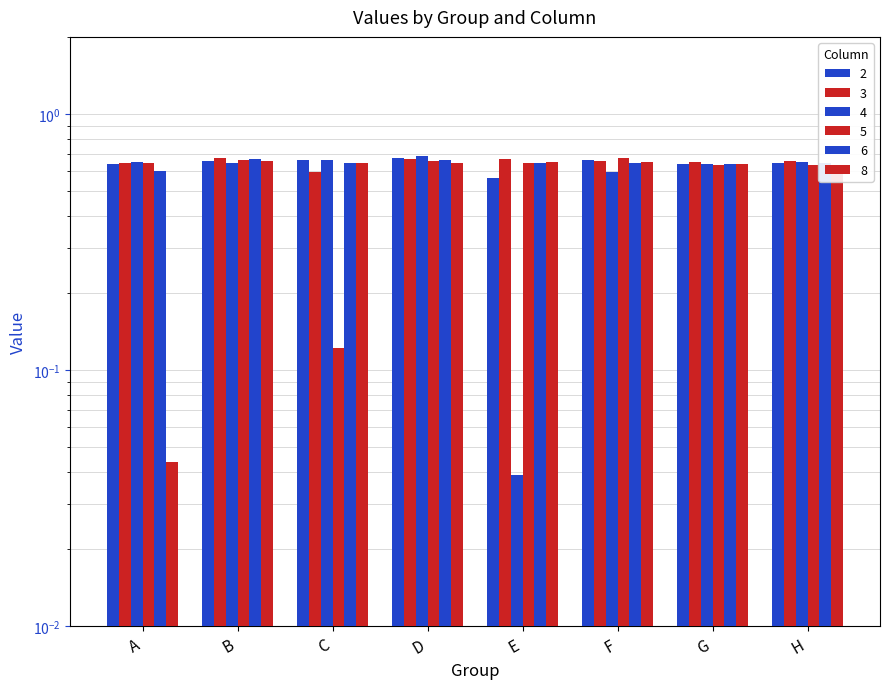

Rank the series by their maximum value, from highest to lowest.

4, 2, 3, 5, 6, 8